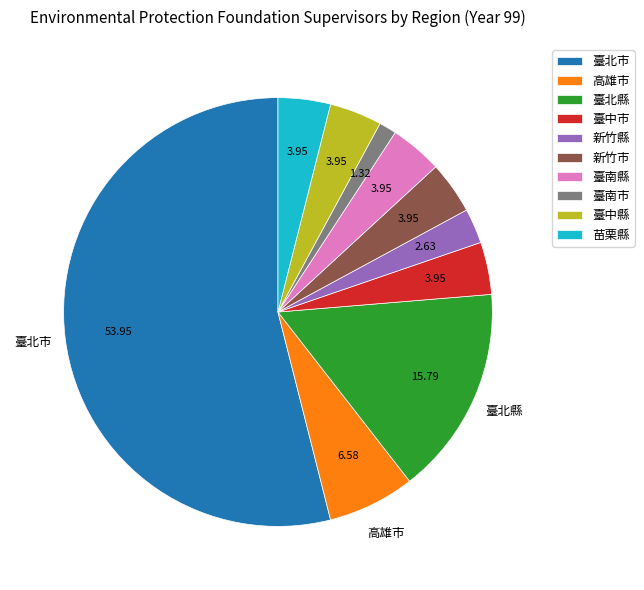

Is the sum of 臺北市 and 新竹市 greater than half?

Yes